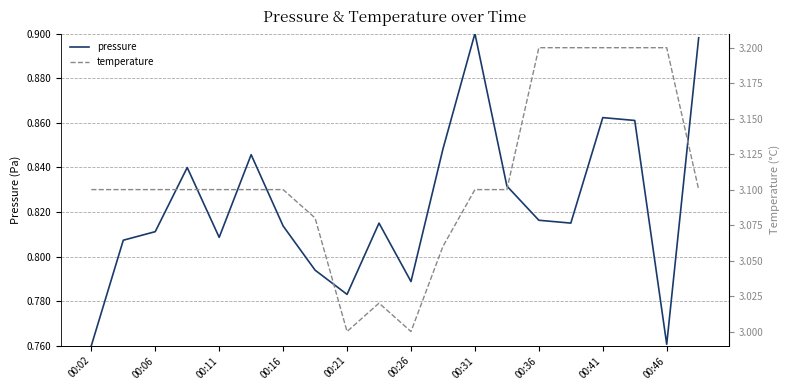

The value of pressure at 00:26 is 0.2. True or false?

False